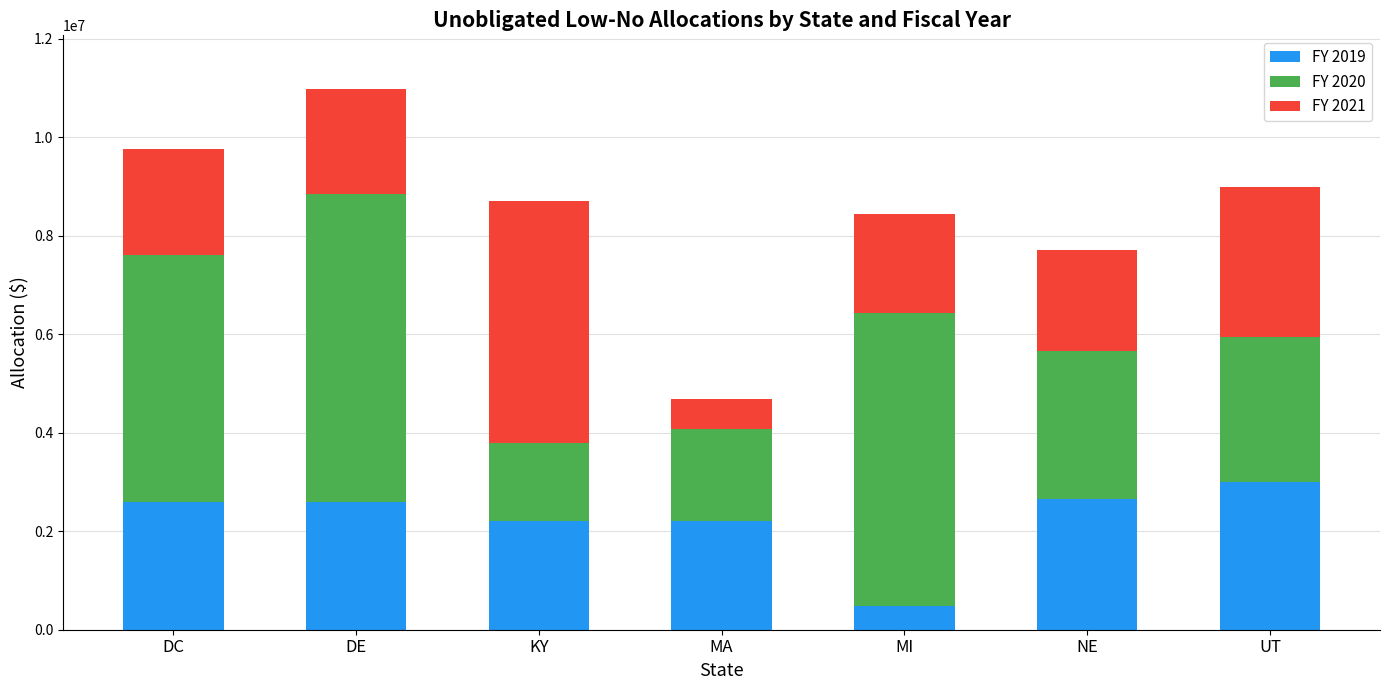

What is the difference between the second highest and minimum values in the FY 2019 series?

2159421